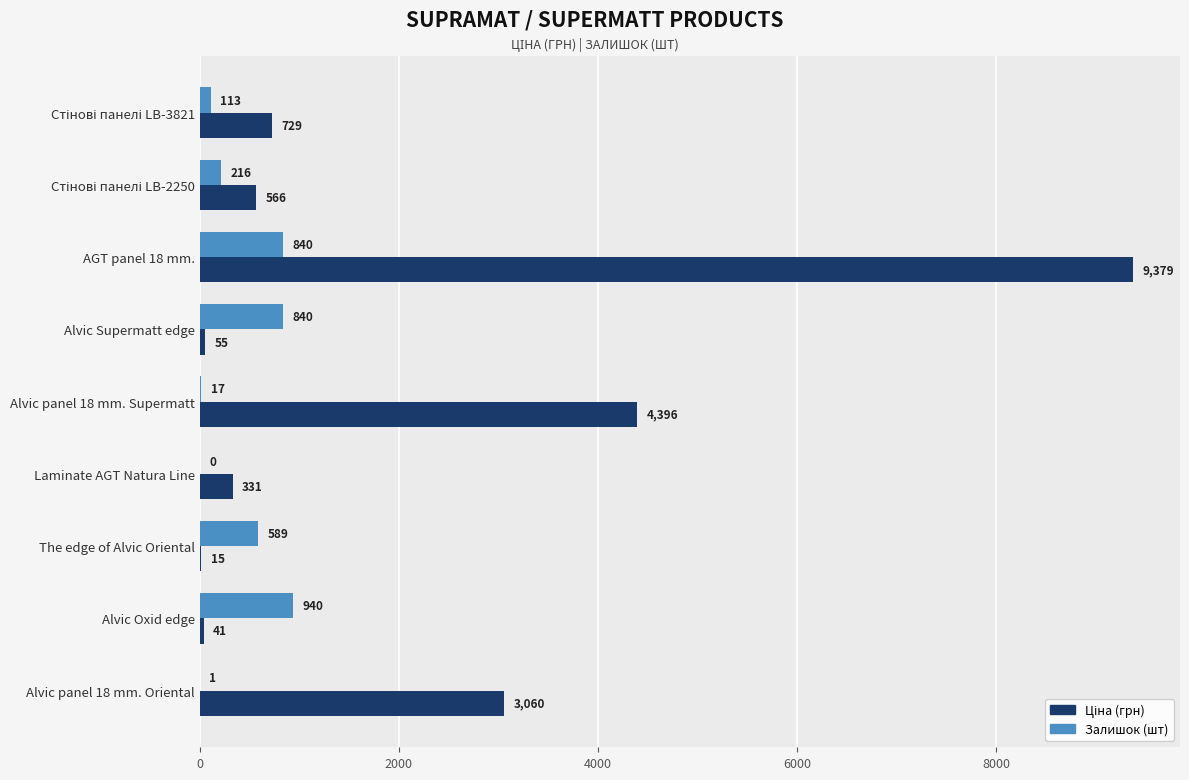

Read the Залишок (шт) value at Alvic panel 18 mm. Supermatt.

17.0